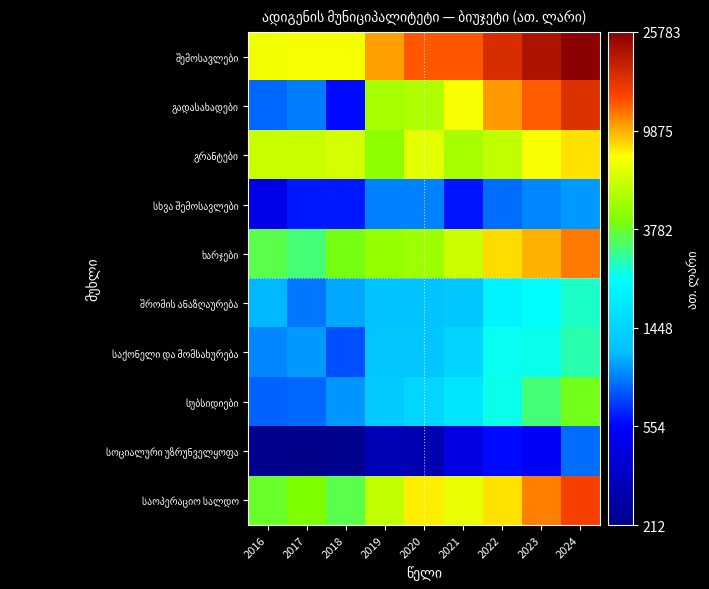

Which series changed the most between 2016 and 2019?

გადასახადები